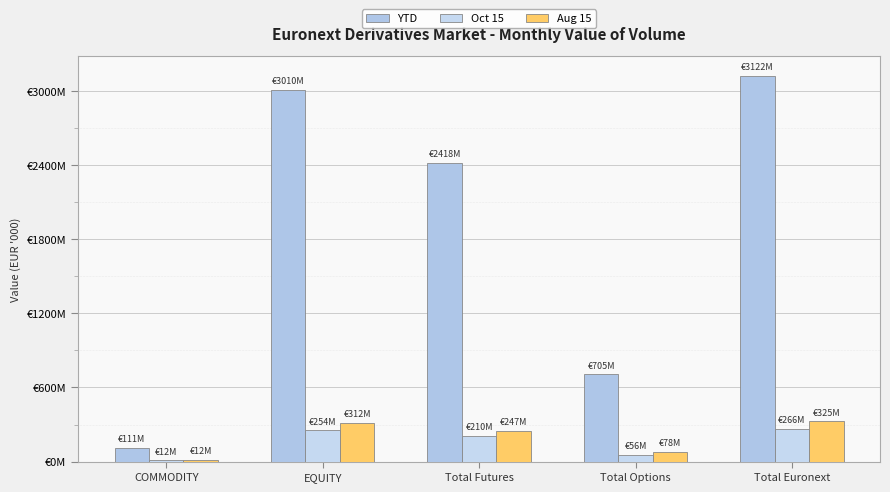

Where does the Oct 15 series first go above 210?

EQUITY